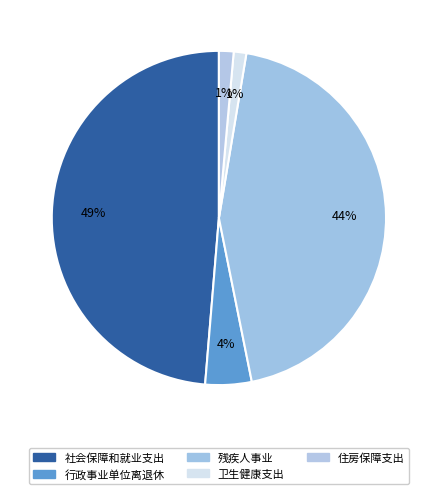

What percentage do 社会保障和就业支出 and 行政事业单位离退休 together represent?

53.2%